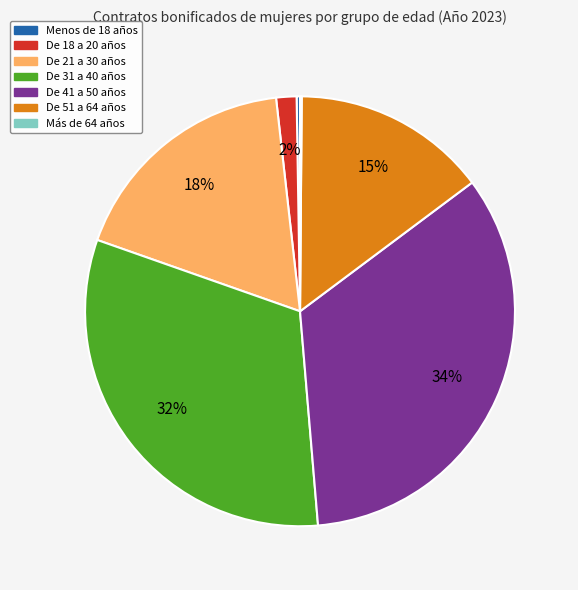

To the nearest percent, what is the average slice percentage?

14%